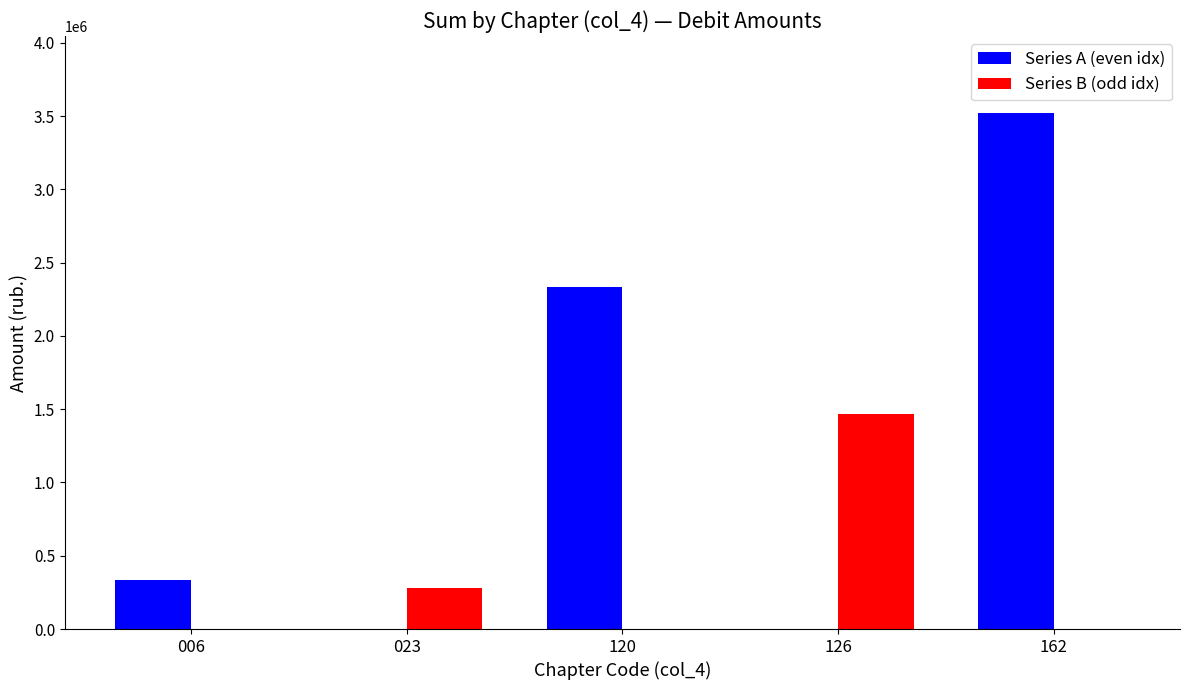

The value of Series B (odd idx) at 126 is 1467368.0. True or false?

True